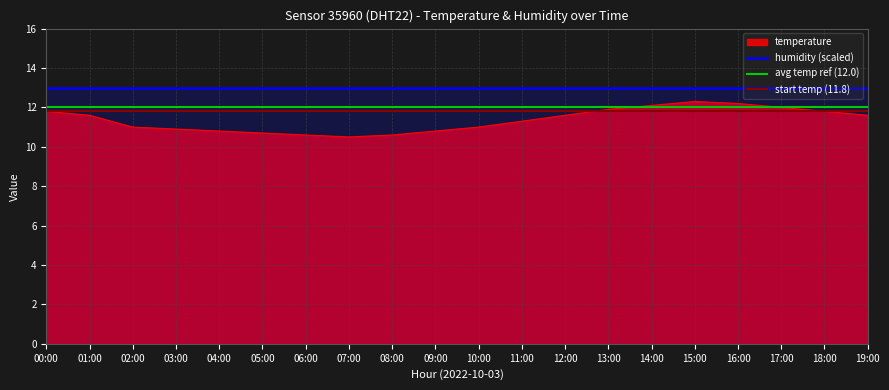

Reading right to left, what are all the values shown in this chart?

11.6	11.8	12.0	12.2	12.3	12.1	11.9	11.6	11.3	11.0	10.8	10.6	10.5	10.6	10.7	10.8	10.9	11.0	11.6	11.8